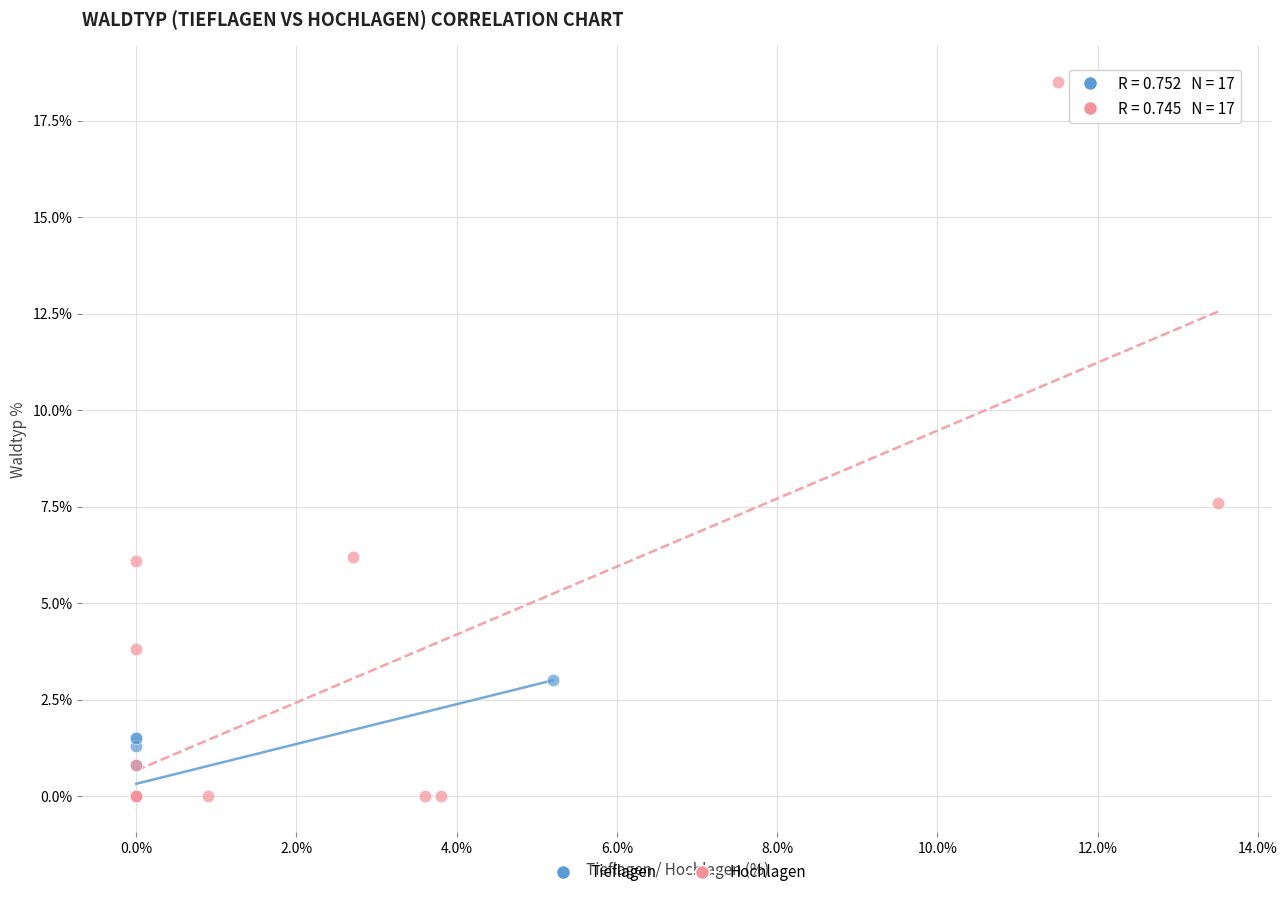

Which series reaches the maximum Y coordinate?

Hochlagen